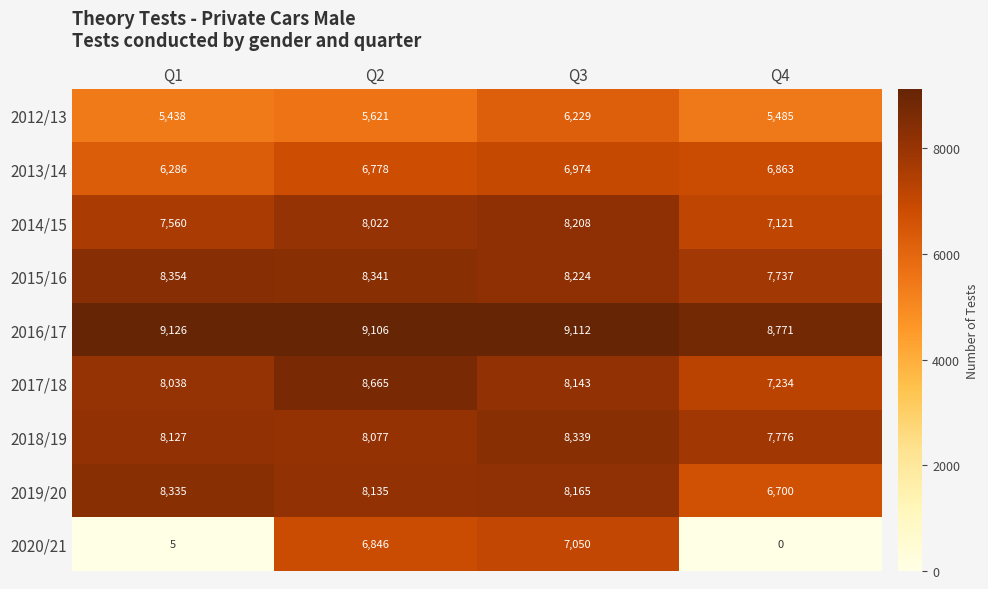

Which category has the lowest value across all series?

Q4